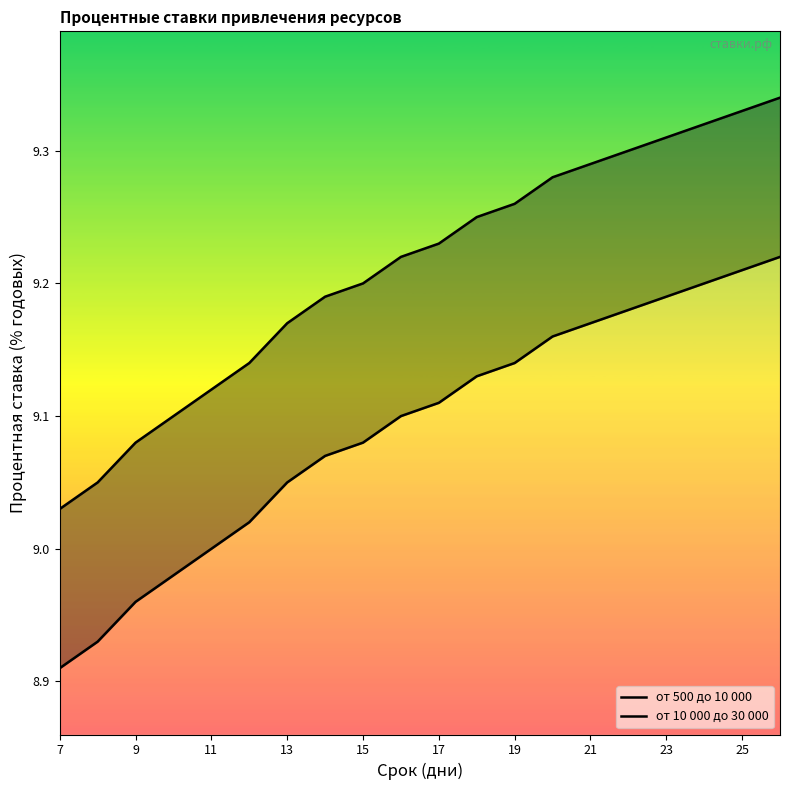

What is the maximum value shown in the chart?

9.3